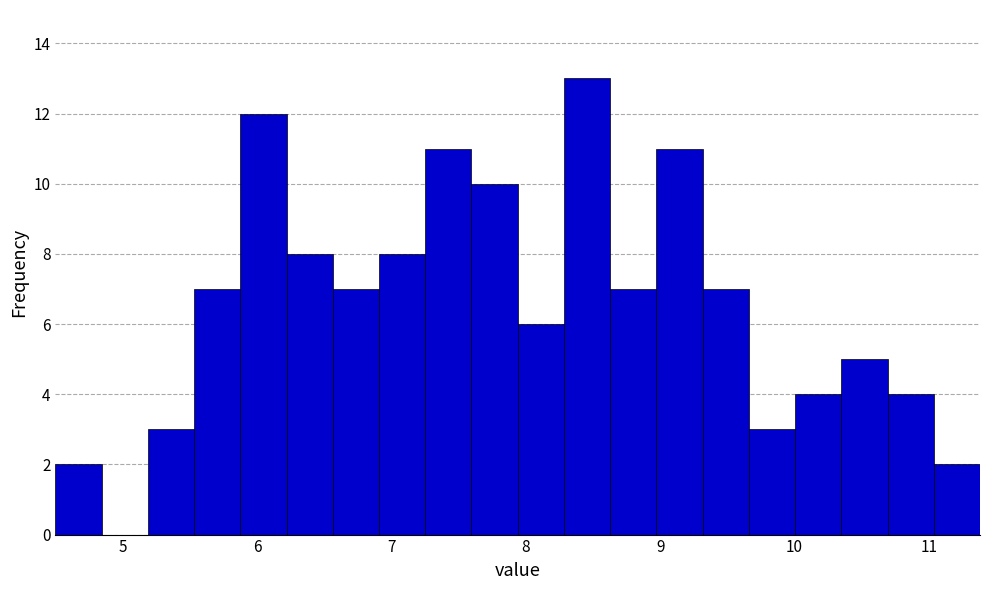

Read against the x-axis, roughly where is the centre of the tallest bar?

8.5